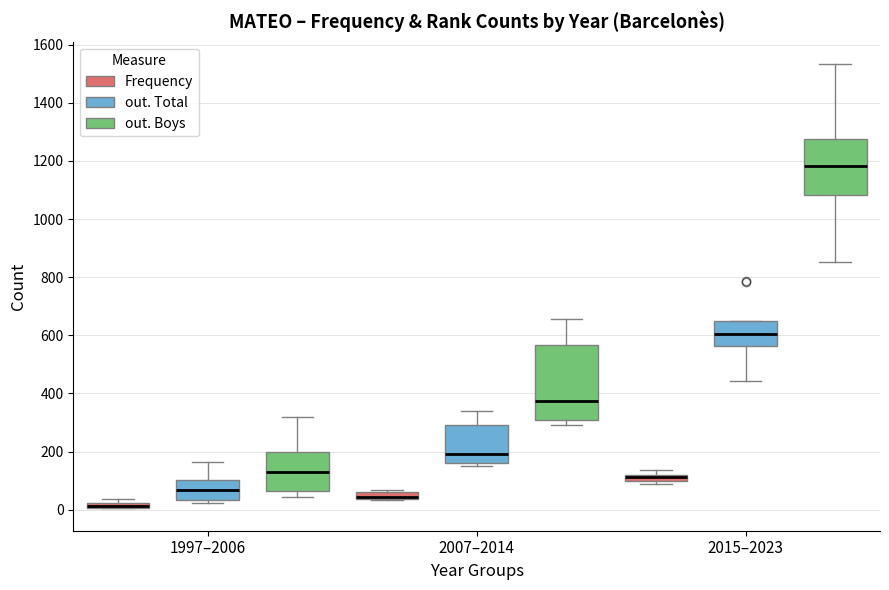

Which box is the tallest, from its lower edge to its upper edge?

2007–2014 (out. Boys)